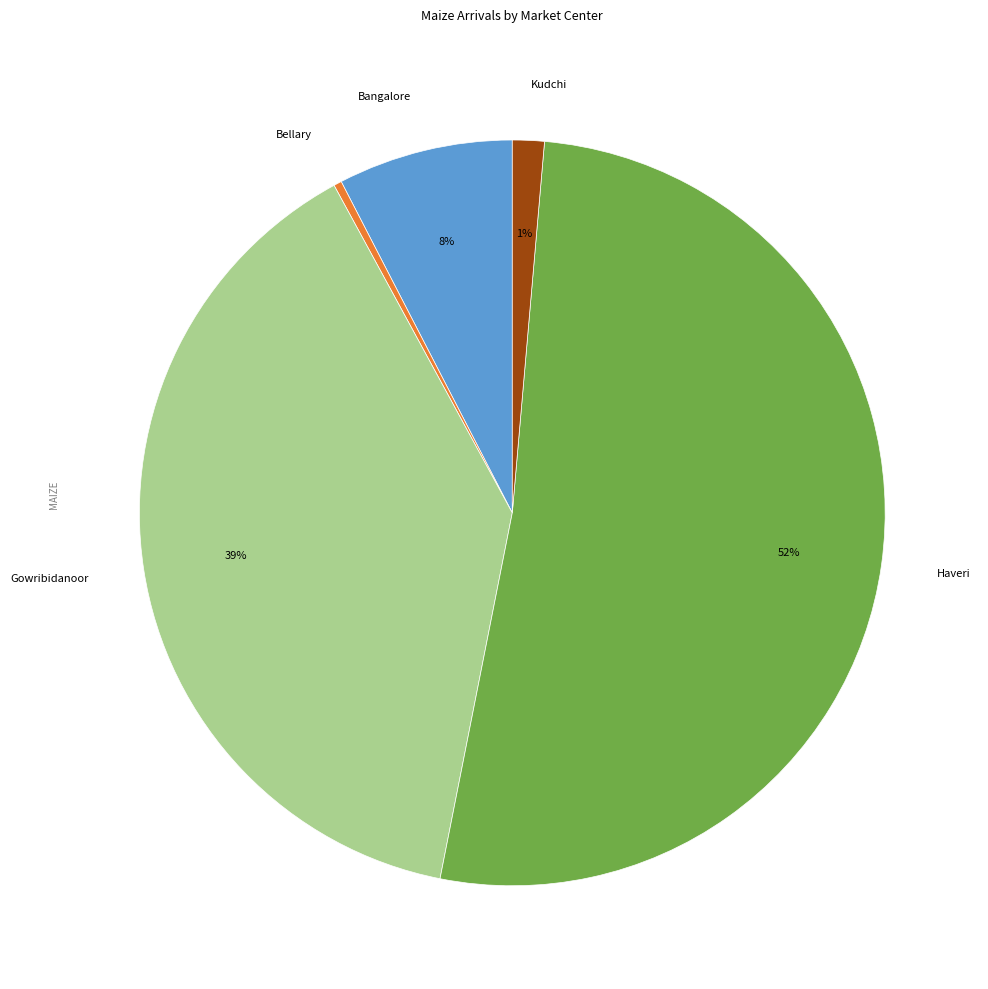

Between Bellary and Kudchi, which is larger?

Kudchi